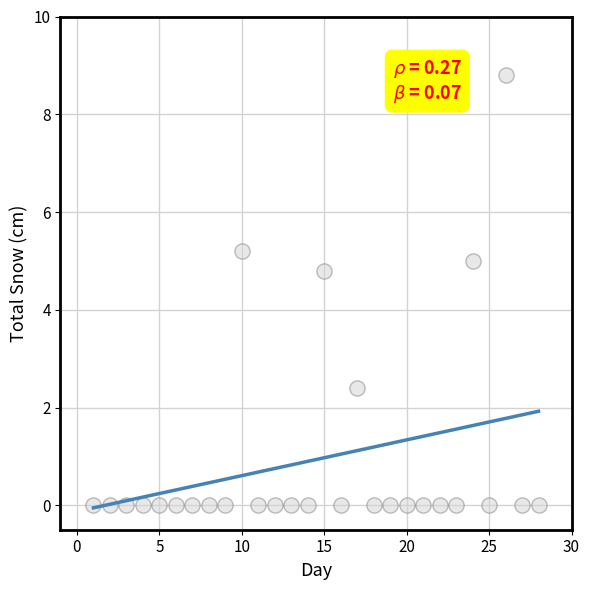

What is the range of X values (max minus min)?

27.0